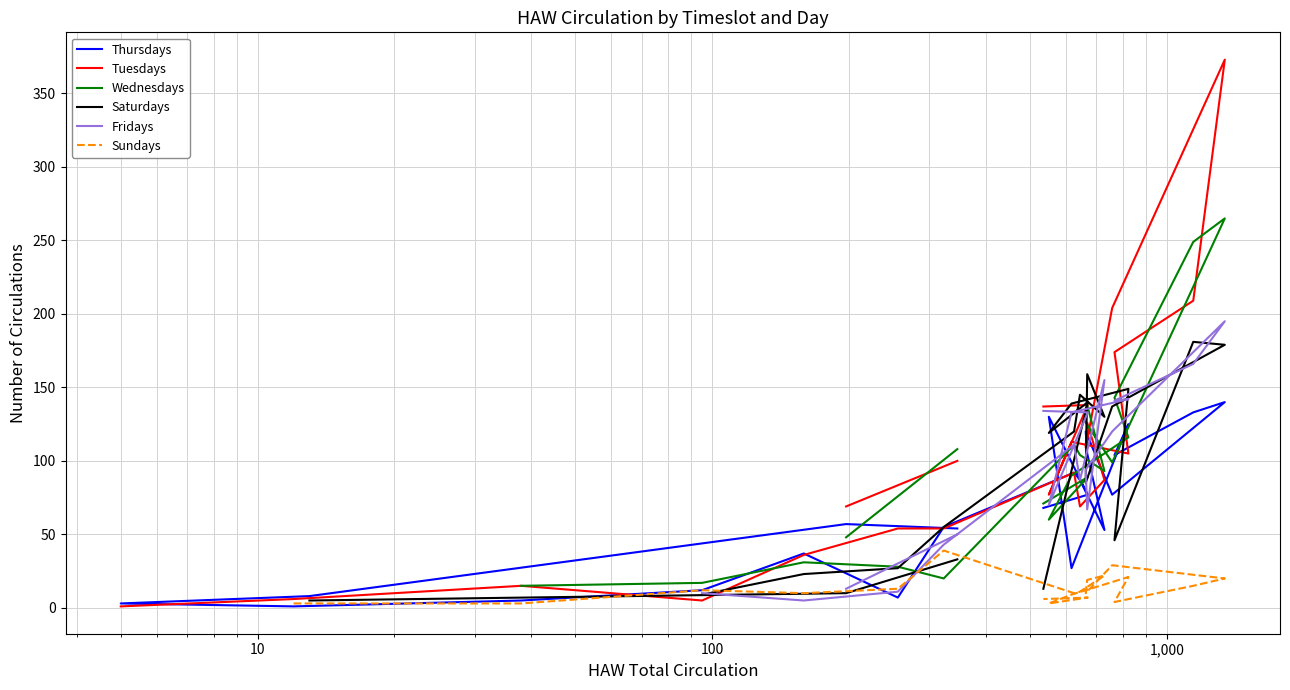

At how many categories does at least one series exceed 282?

1